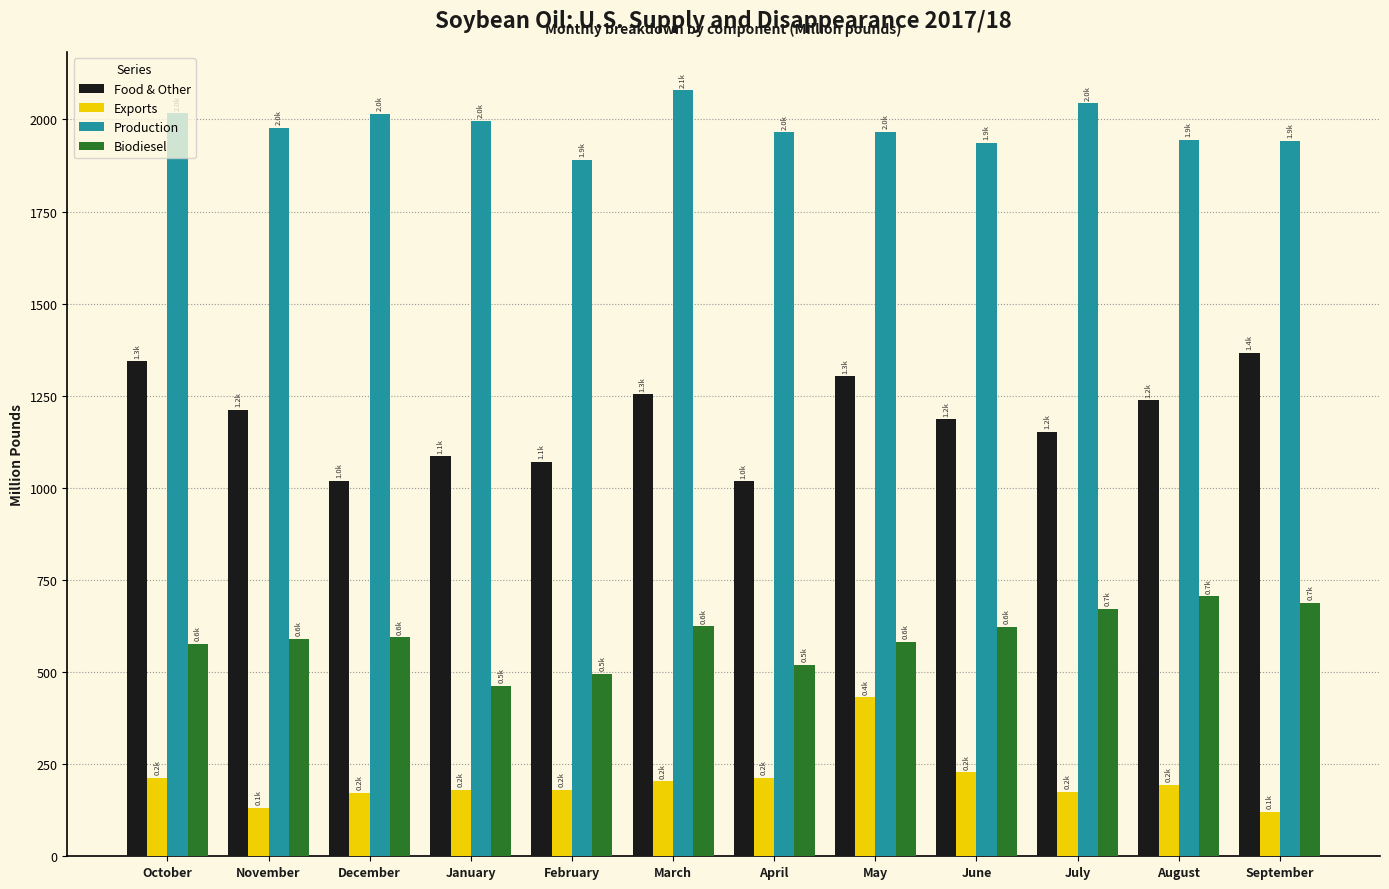

Which series changed the most between October and January?

Food & Other